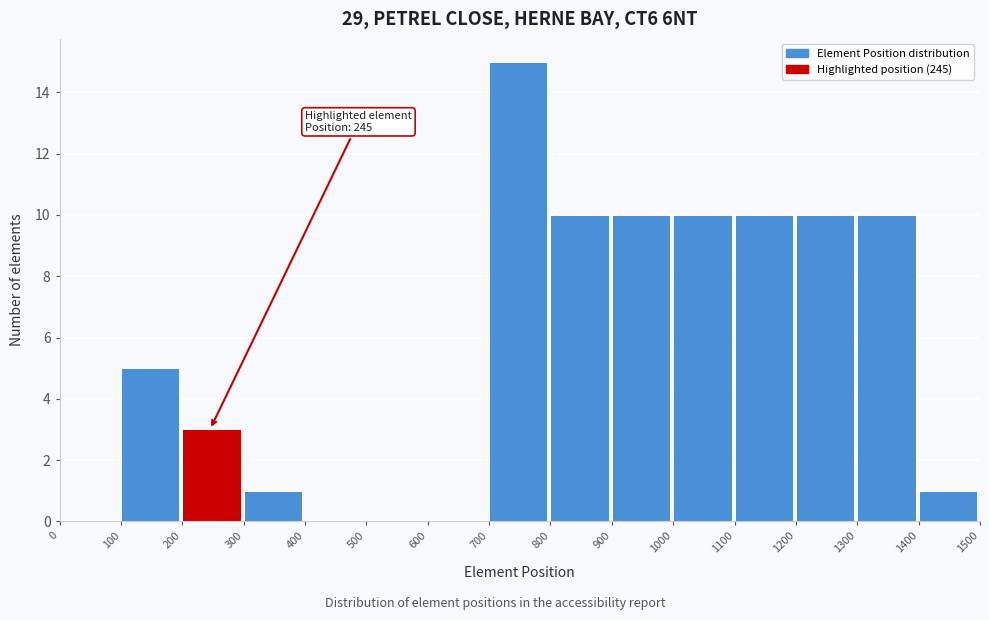

Over which range of the x-axis is the bar tallest?

700 to 800